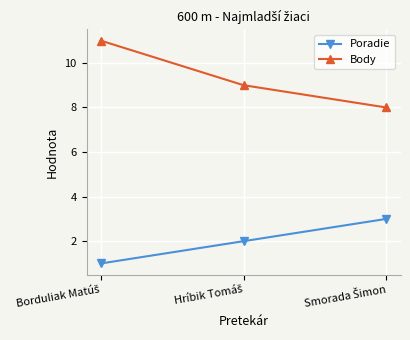

Does the chart display data point markers on the line(s)?

Yes